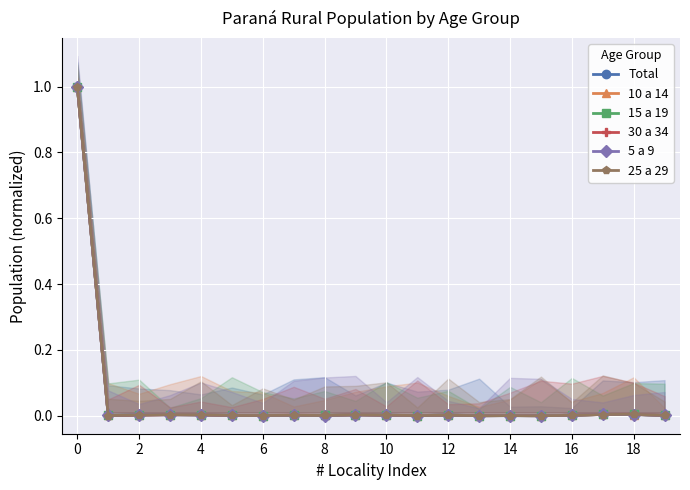

The 30 a 34 series shows 1.8 at 0. True or false?

False